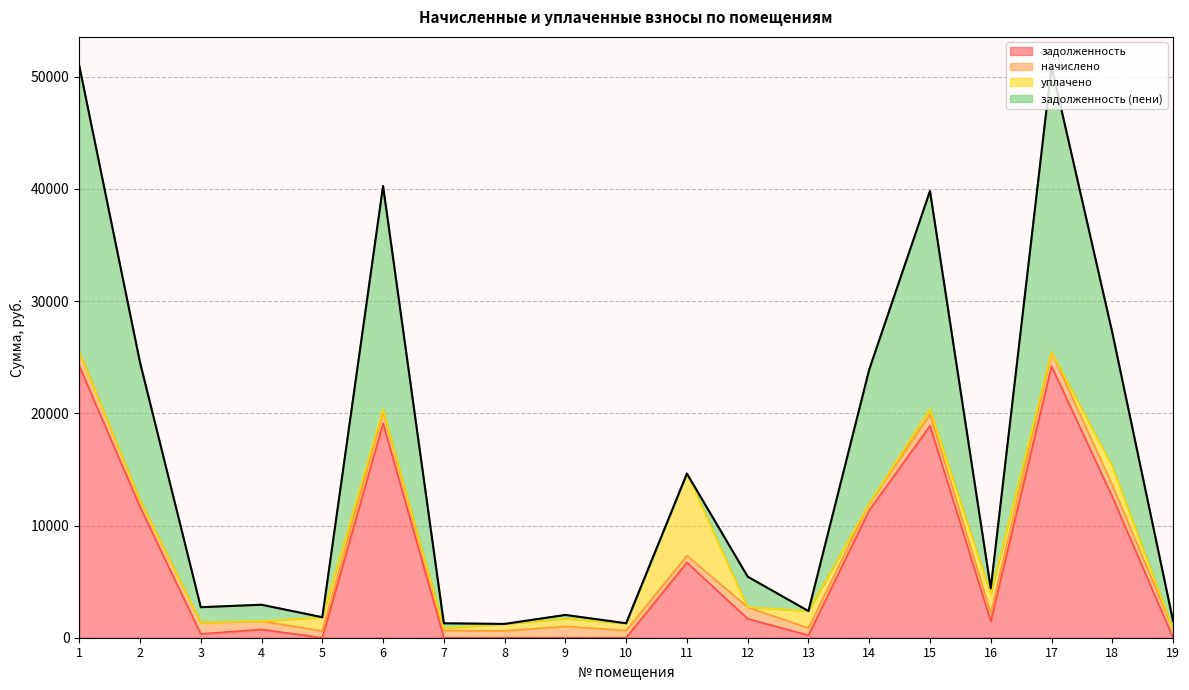

What is the highest value of the задолженность series?

24233.0